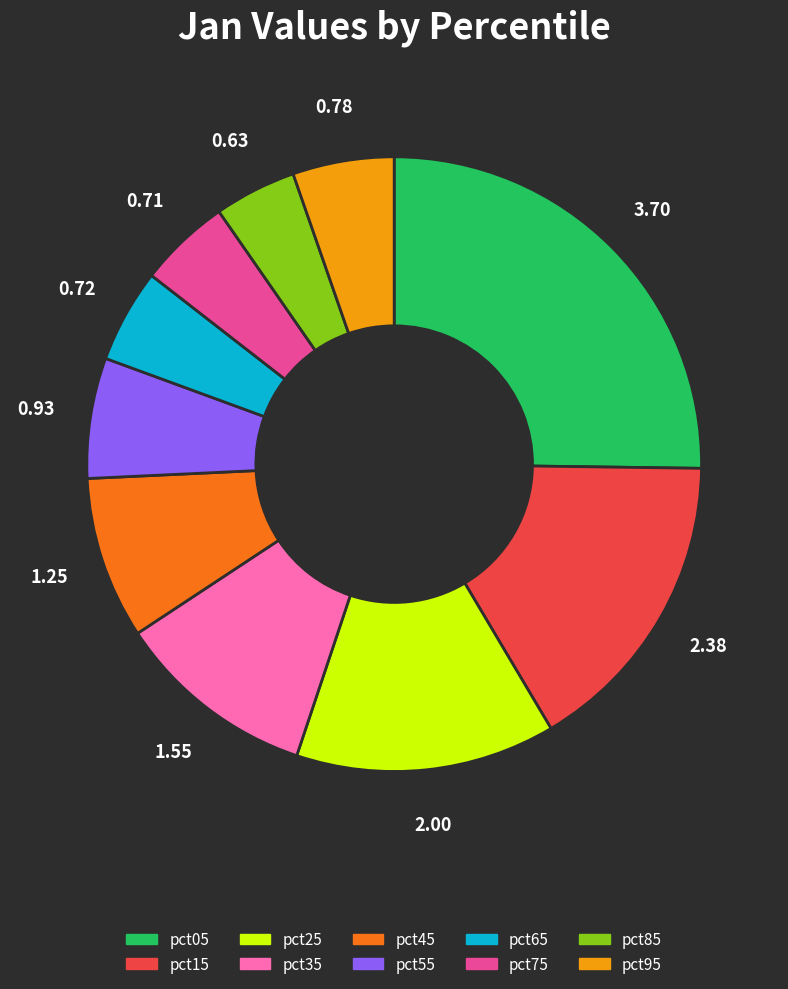

Is the sum of pct75 and pct45 greater than half?

No